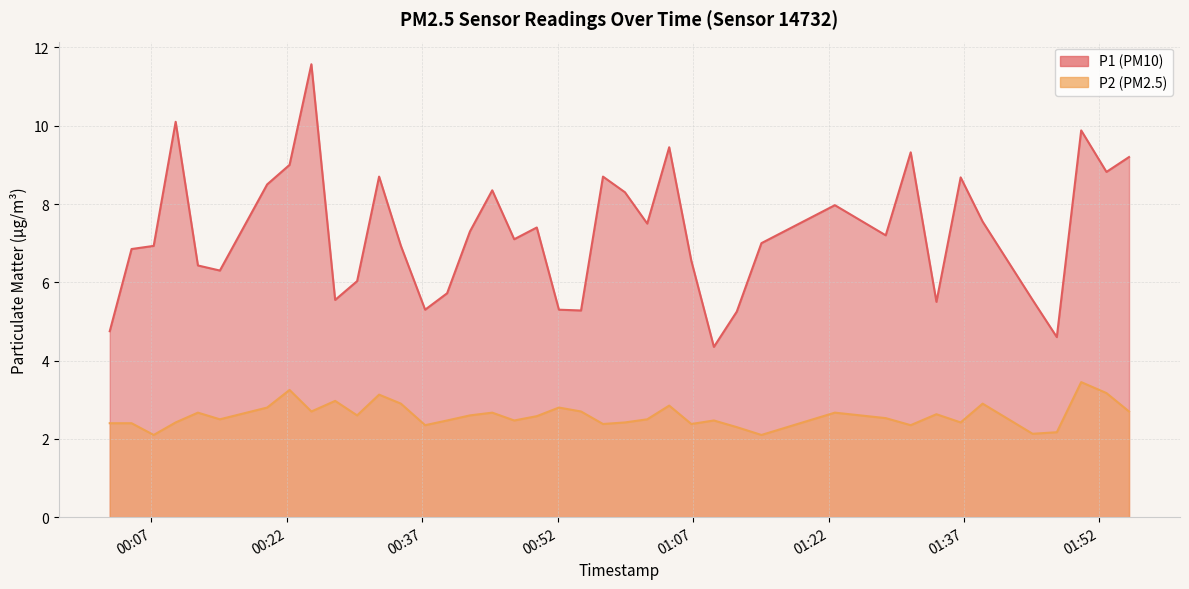

Rank the series by their average value, from highest to lowest.

P1, P2